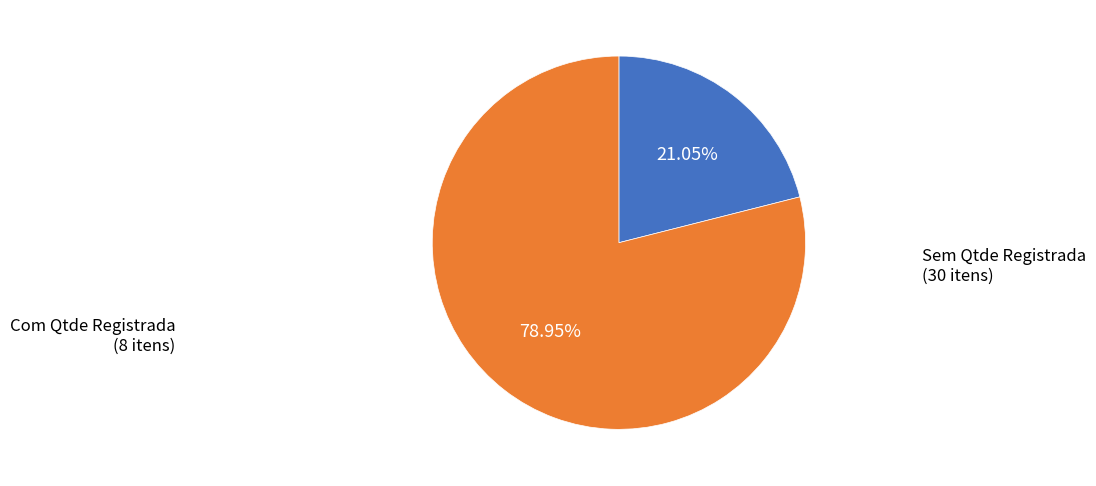

Which category has the biggest portion of the pie?

Sem Qtde Registrada